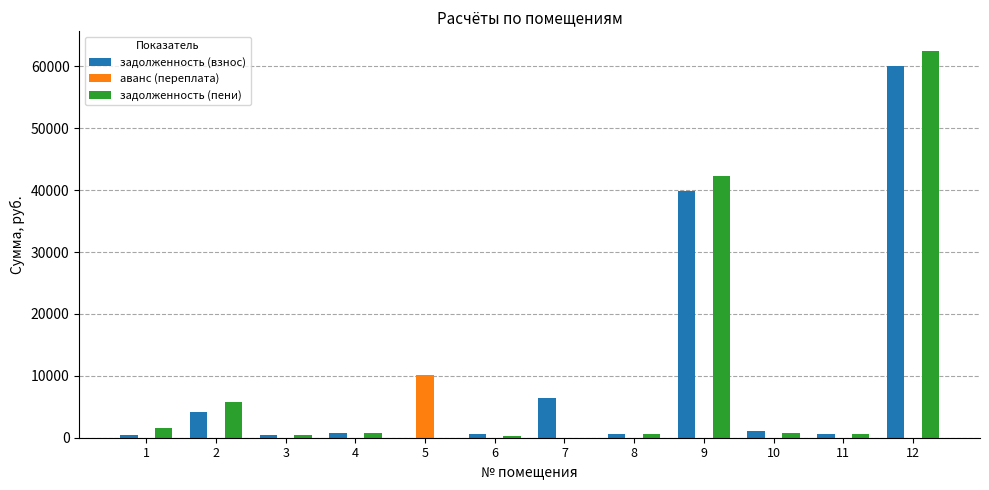

Which category has the highest value in the задолженность (взнос) series?

12